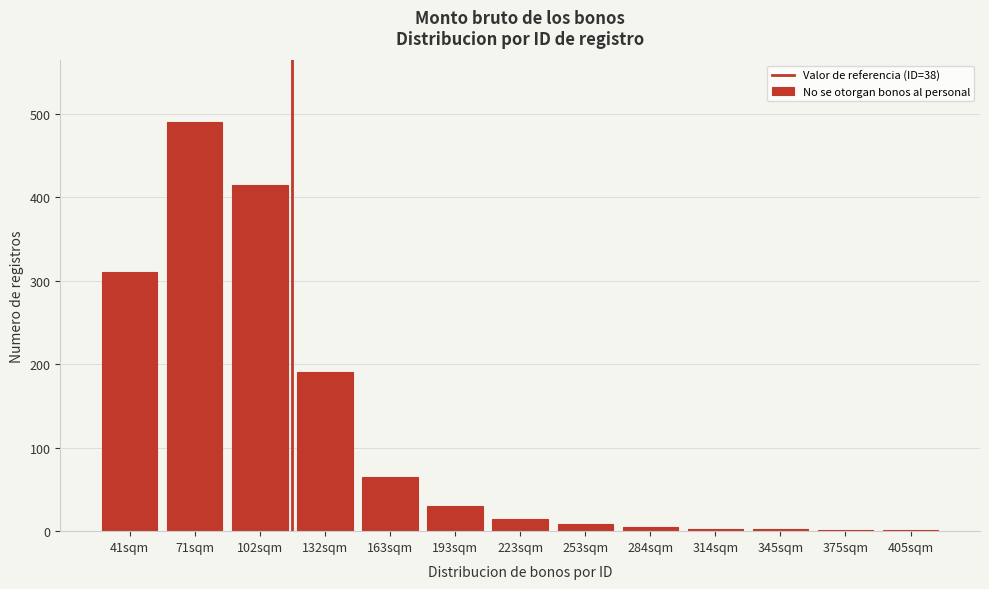

Which label corresponds to the largest value in the chart?

71sqm